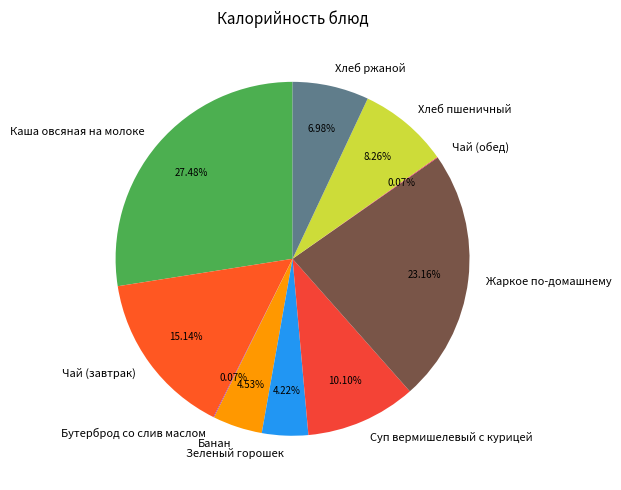

The Жаркое по-домашнему slice represents 23% of the pie. True or false?

True